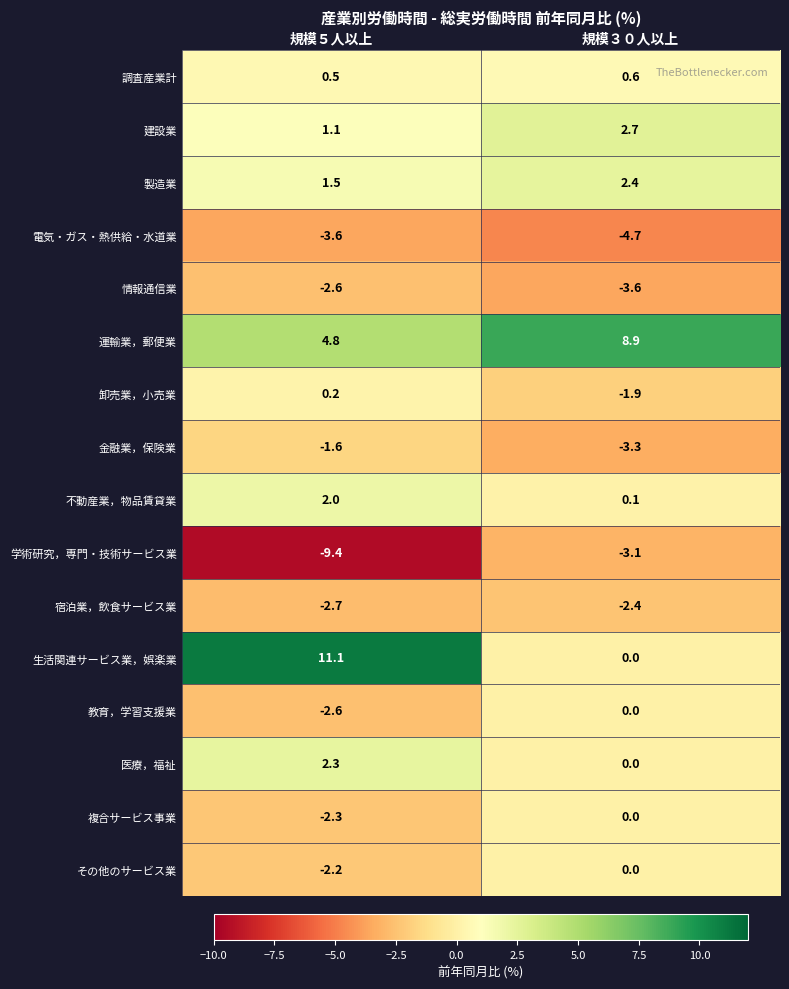

The value of 宿泊業，飲食サービス業 at 規模５人以上 is -2.7. True or false?

True